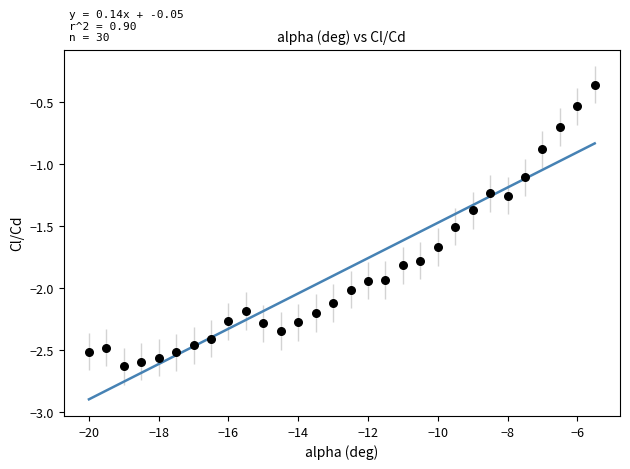

What is the range of Y values (max minus min)?

2.3